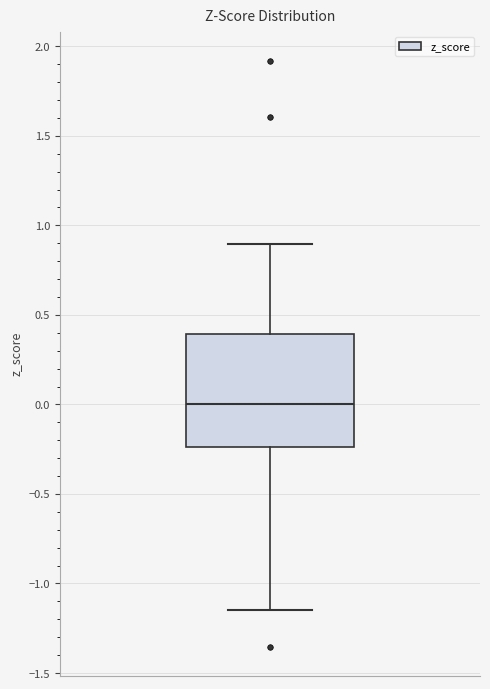

Read this box plot against the y-axis: the position of the median line, the range covered by the box, and the ends of both whiskers. The values are not printed on the chart, so give them approximately, as read against the axis.

median 0.00, box -0.25 to 0.40, whiskers -1.15 to 0.90